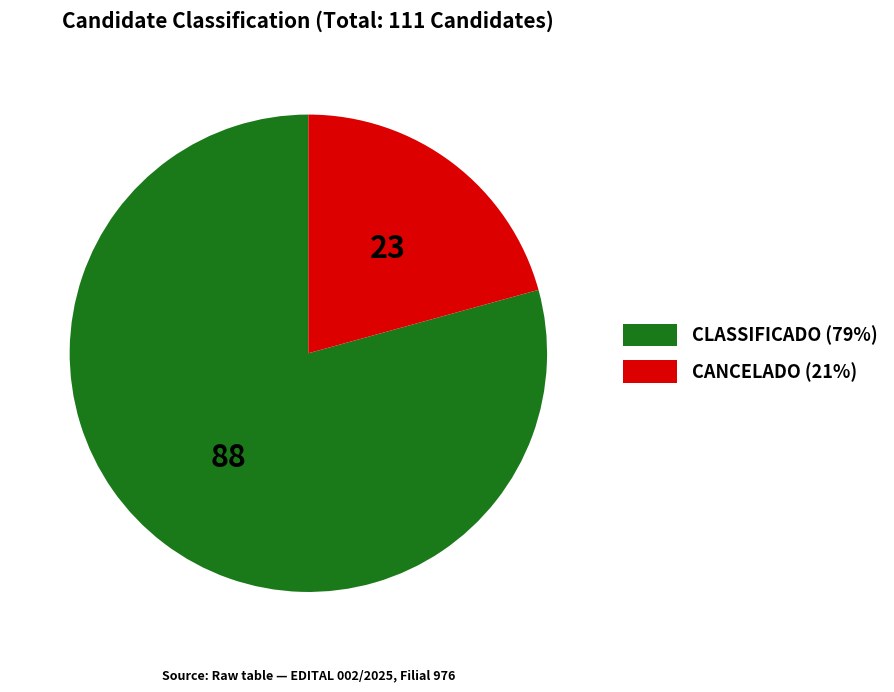

Between CANCELADO (21%) and CLASSIFICADO (79%), which is larger?

CLASSIFICADO (79%)